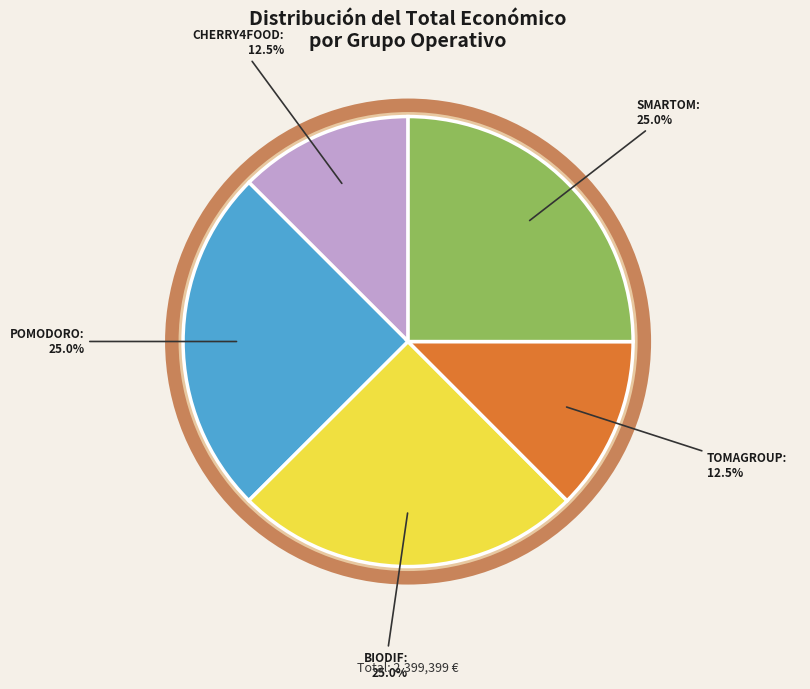

How many slices are in this pie chart?

5